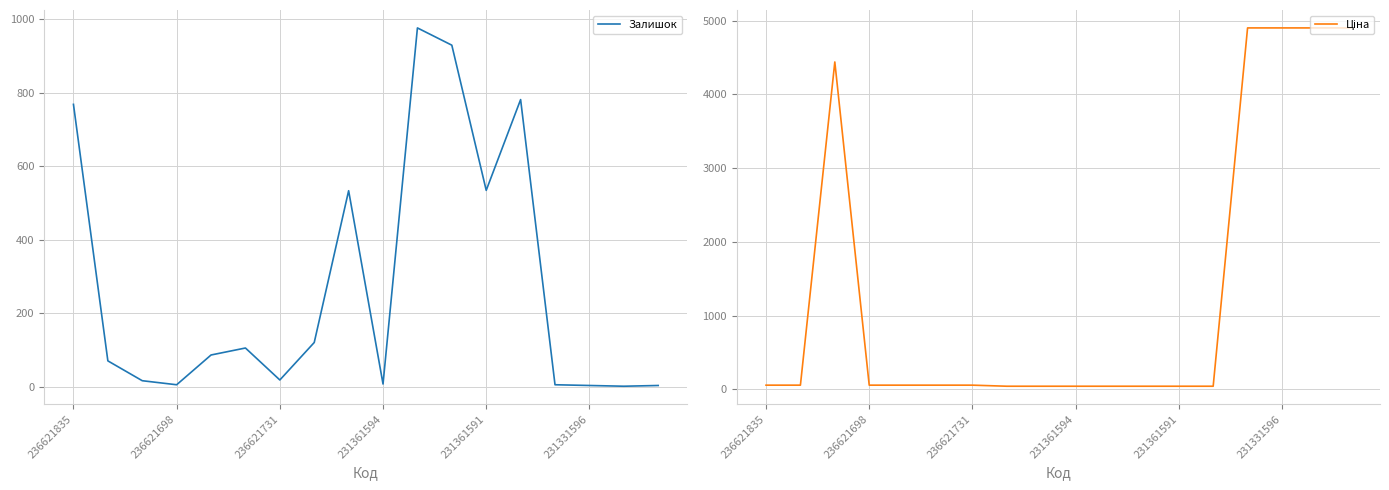

How many distinct data groups are displayed?

2